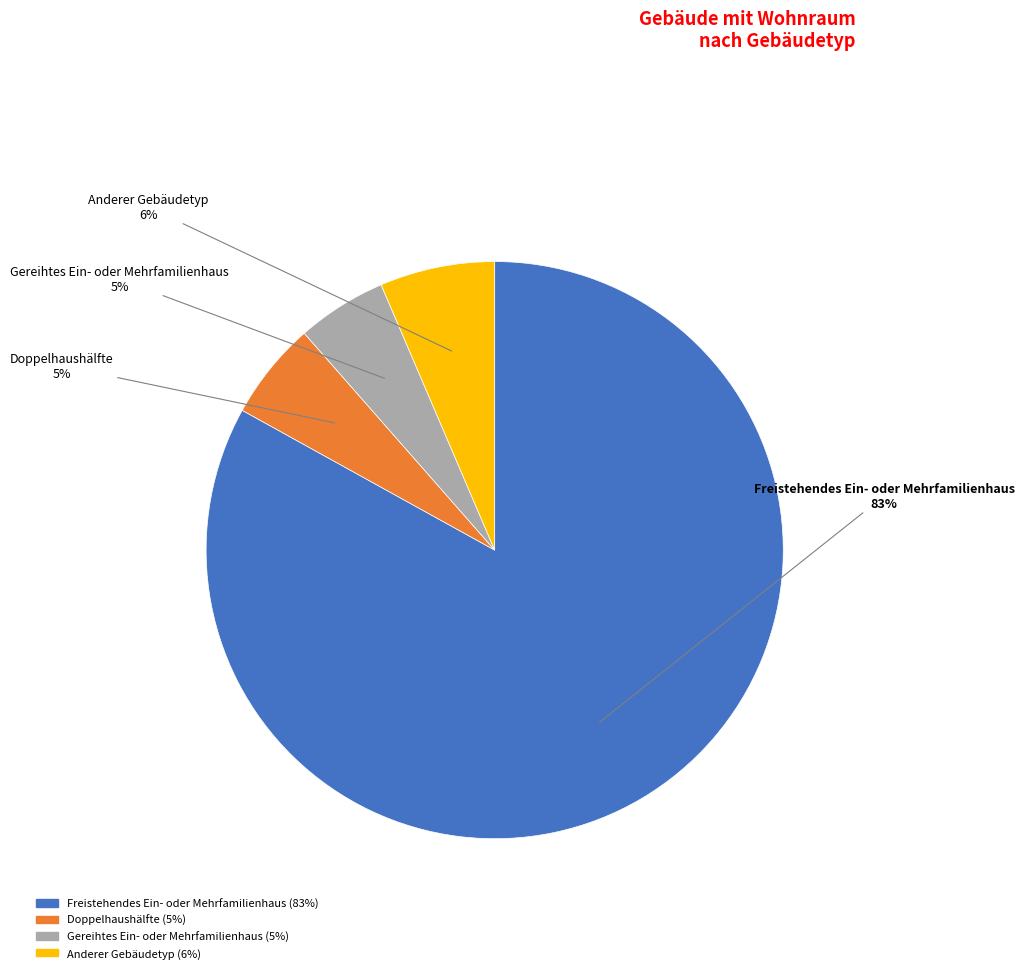

What percentage is the Gereihtes Ein- oder Mehrfamilienhaus slice, to the nearest percent?

5%